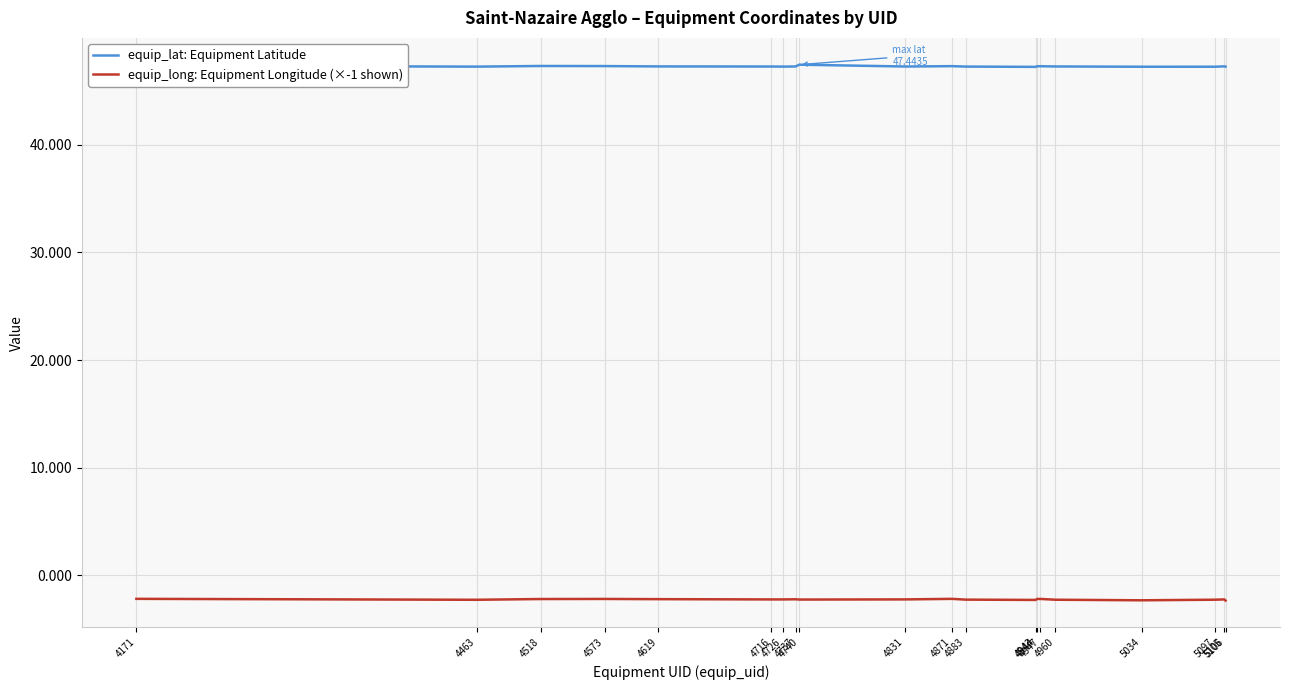

True or false: equip_long: Equipment Longitude (×-1 shown) and equip_lat: Equipment Latitude intersect in this chart.

False